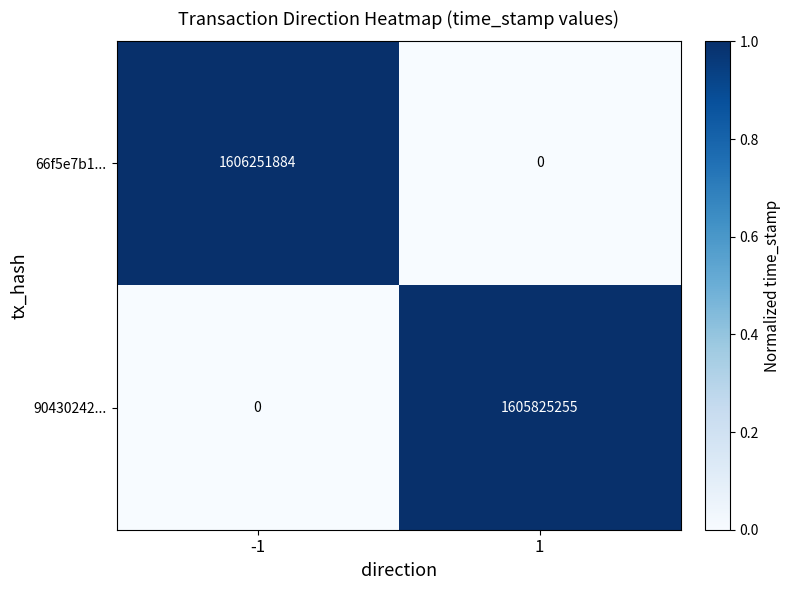

What is the average value of the 66f5e7b1... series?

803125942